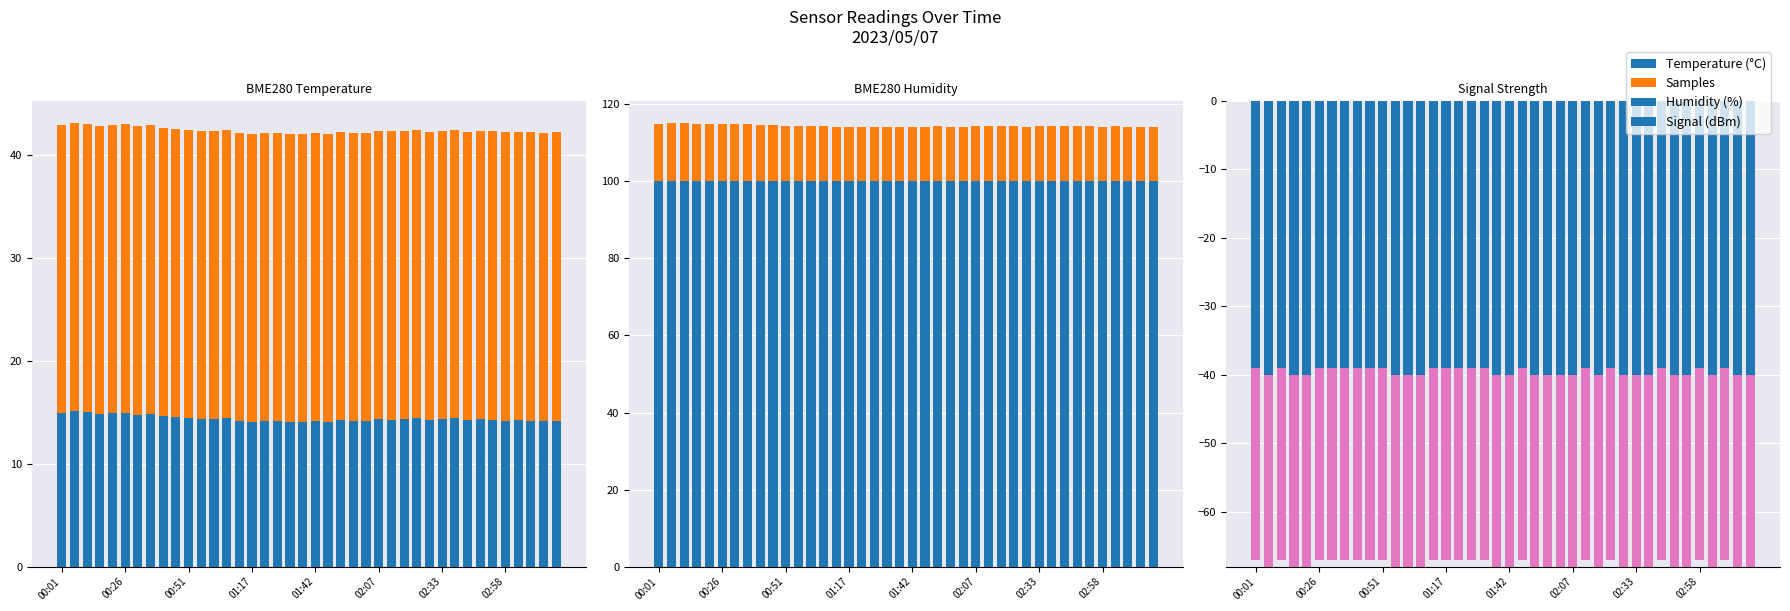

The Signal (dBm) series shows -104.7 at 33. True or false?

False